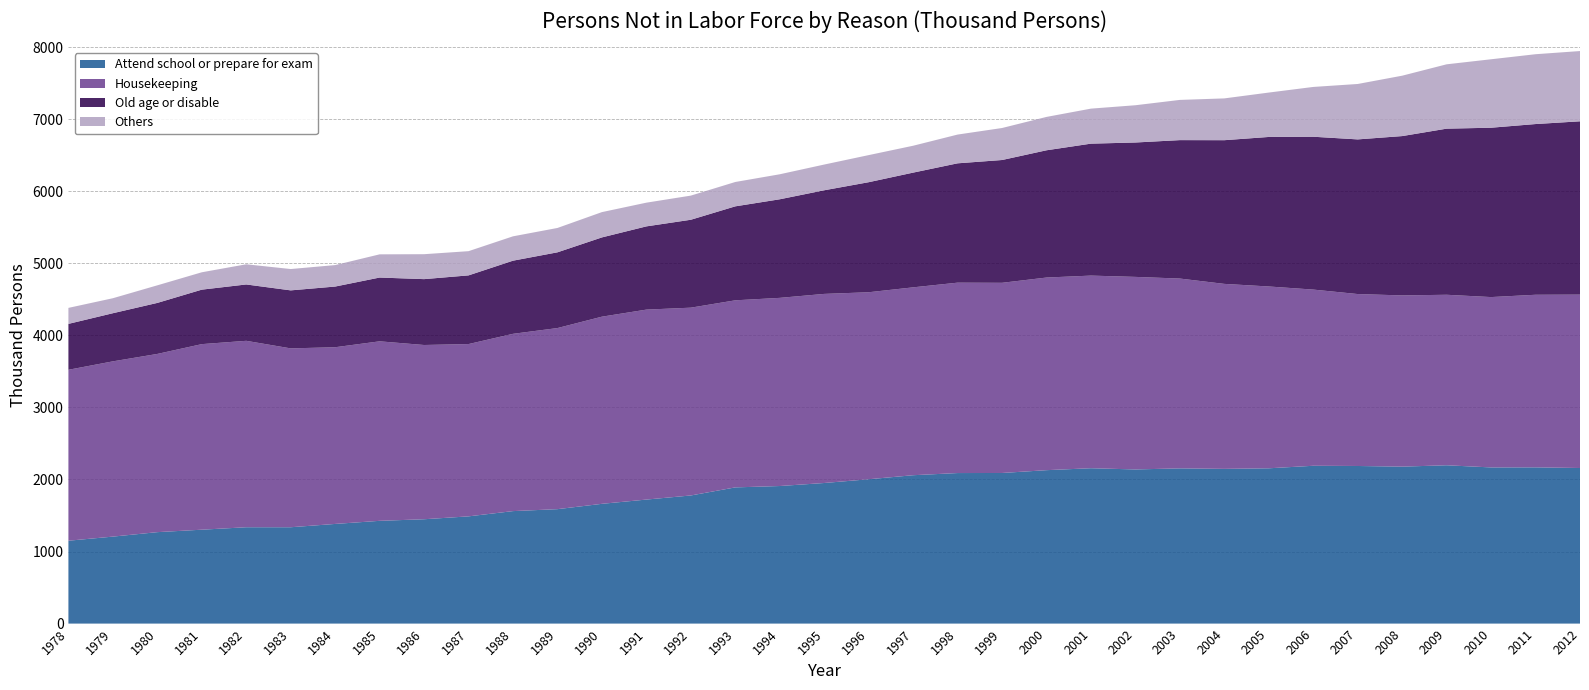

Reading left to right, transcribe all the data shown in this chart.

Attend school or prepare for exam: 1978=1150	1979=1207	1980=1269	1981=1303	1982=1337	1983=1337	1984=1383	1985=1426	1986=1448	1987=1488	1988=1561	1989=1588	1990=1662	1991=1721	1992=1778	1993=1890	1994=1909	1995=1951	1996=2003	1997=2059	1998=2089	1999=2090	2000=2129	2001=2156	2002=2139	2003=2154	2004=2147	2005=2155	2006=2190	2007=2187	2008=2178	2009=2197	2010=2167	2011=2168	2012=2159
Housekeeping: 1978=2372	1979=2432	1980=2473	1981=2575	1982=2587	1983=2482	1984=2452	1985=2491	1986=2418	1987=2391	1988=2460	1989=2513	1990=2597	1991=2636	1992=2606	1993=2596	1994=2611	1995=2624	1996=2595	1997=2607	1998=2642	1999=2639	2000=2673	2001=2673	2002=2672	2003=2634	2004=2567	2005=2523	2006=2445	2007=2386	2008=2376	2009=2366	2010=2364	2011=2395	2012=2406
Old age or disable: 1978=637	1979=668	1980=708	1981=756	1982=782	1983=805	1984=842	1985=885	1986=914	1987=953	1988=1015	1989=1051	1990=1100	1991=1155	1992=1220	1993=1304	1994=1368	1995=1438	1996=1527	1997=1592	1998=1656	1999=1704	2000=1766	2001=1831	2002=1865	2003=1921	2004=1994	2005=2075	2006=2121	2007=2146	2008=2211	2009=2305	2010=2350	2011=2369	2012=2405
Others: 1978=222	1979=208	1980=244	1981=241	1982=280	1983=296	1984=298	1985=322	1986=346	1987=336	1988=338	1989=338	1990=351	1991=329	1992=335	1993=338	1994=347	1995=357	1996=376	1997=373	1998=399	1999=444	2000=463	2001=486	2002=517	2003=558	2004=580	2005=616	2006=691	2007=769	2008=838	2009=893	2010=950	2011=969	2012=975